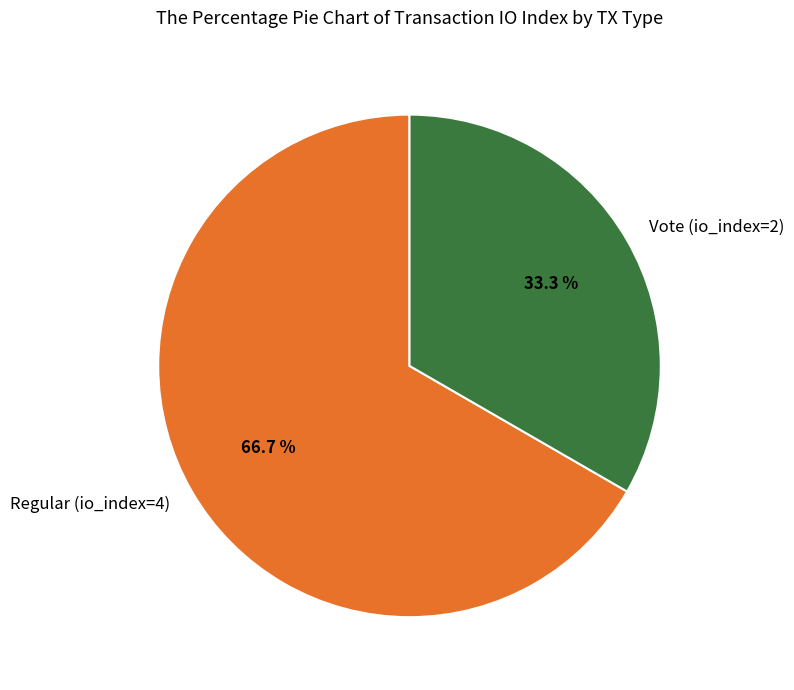

Is there any slice that represents more than half of the pie?

Yes